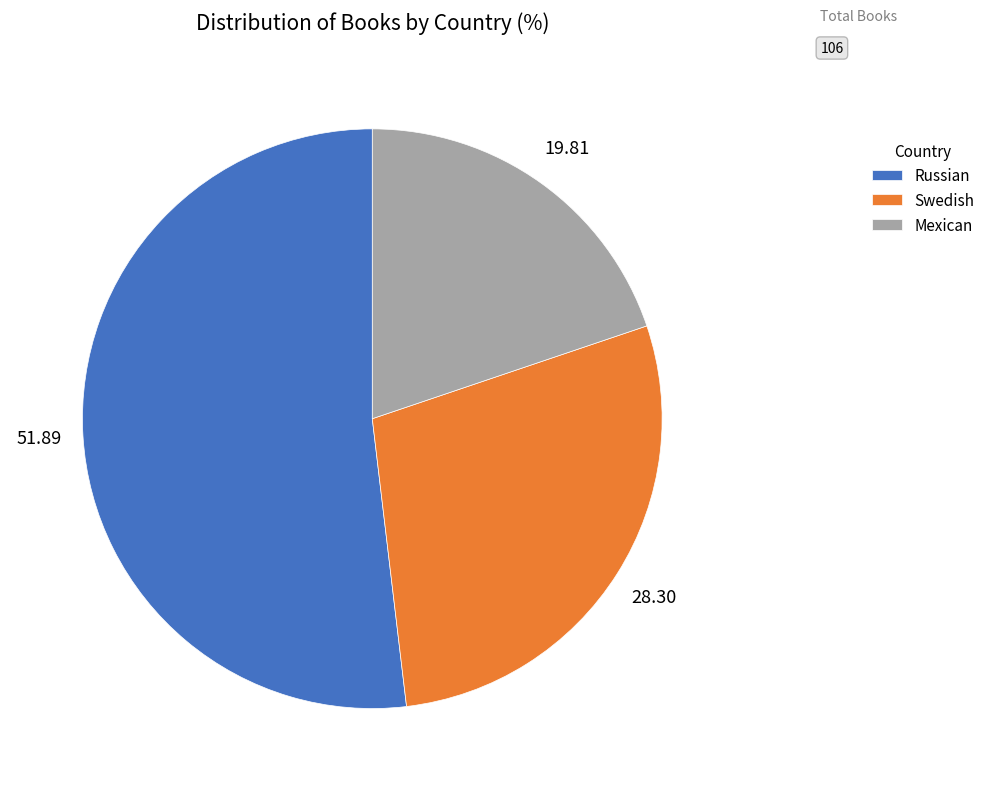

Which category has the biggest portion of the pie?

Russian